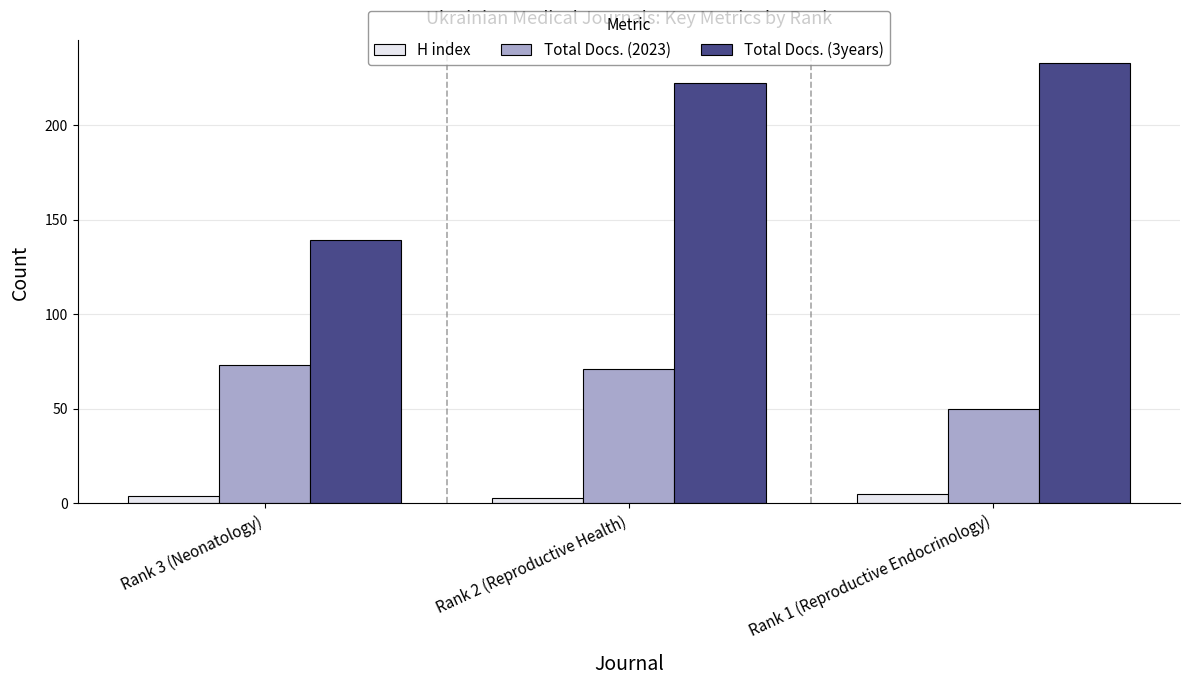

How many categories are shown in the chart?

3